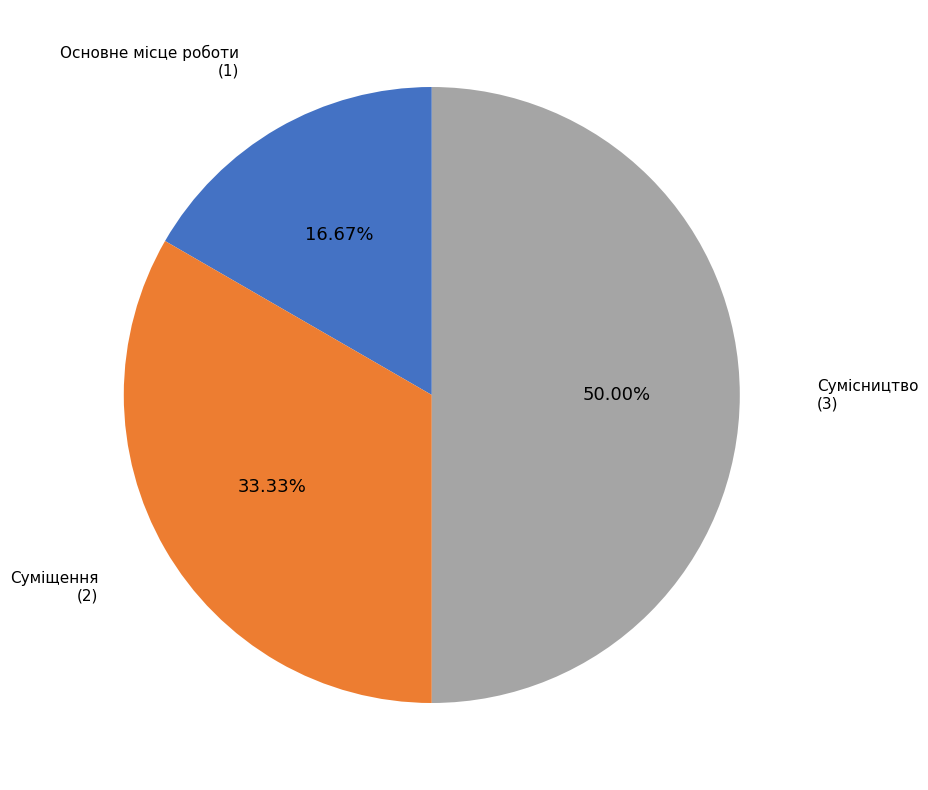

The Суміщення slice represents 33% of the pie. True or false?

True